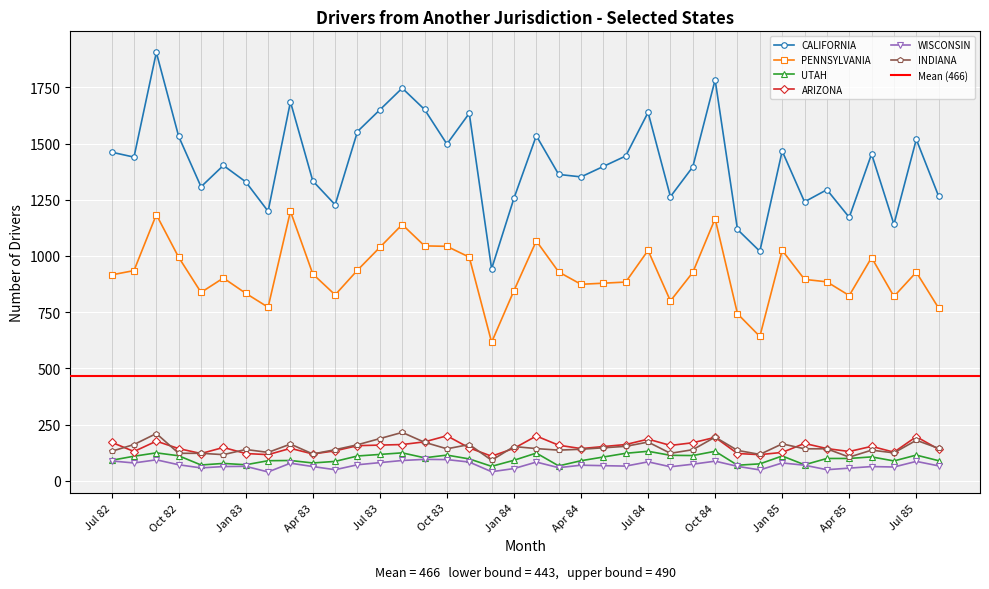

At which category does WISCONSIN reach its first local peak?

Sep 82